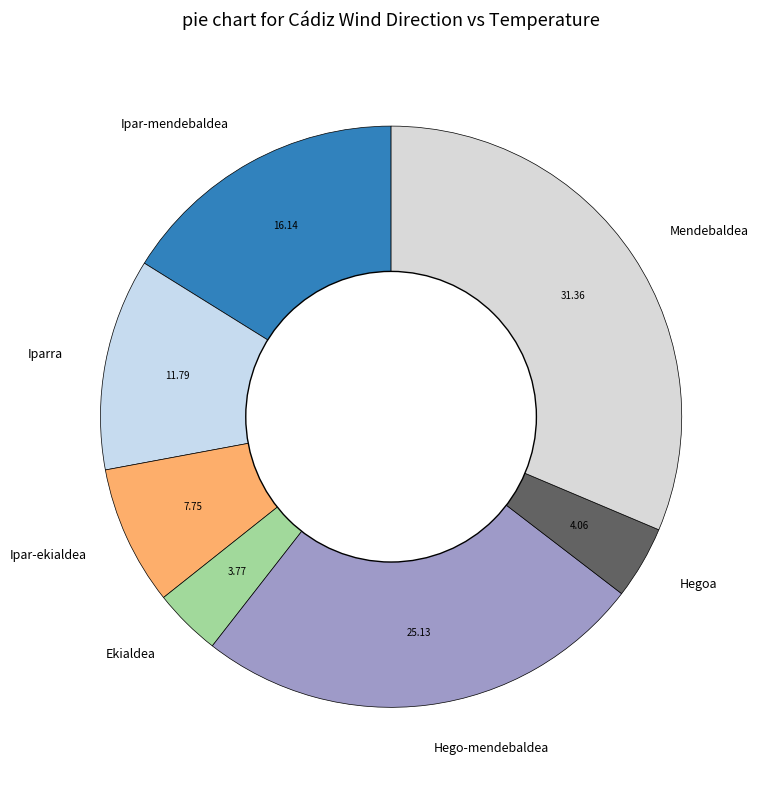

What is the largest slice in the pie chart?

Mendebaldea